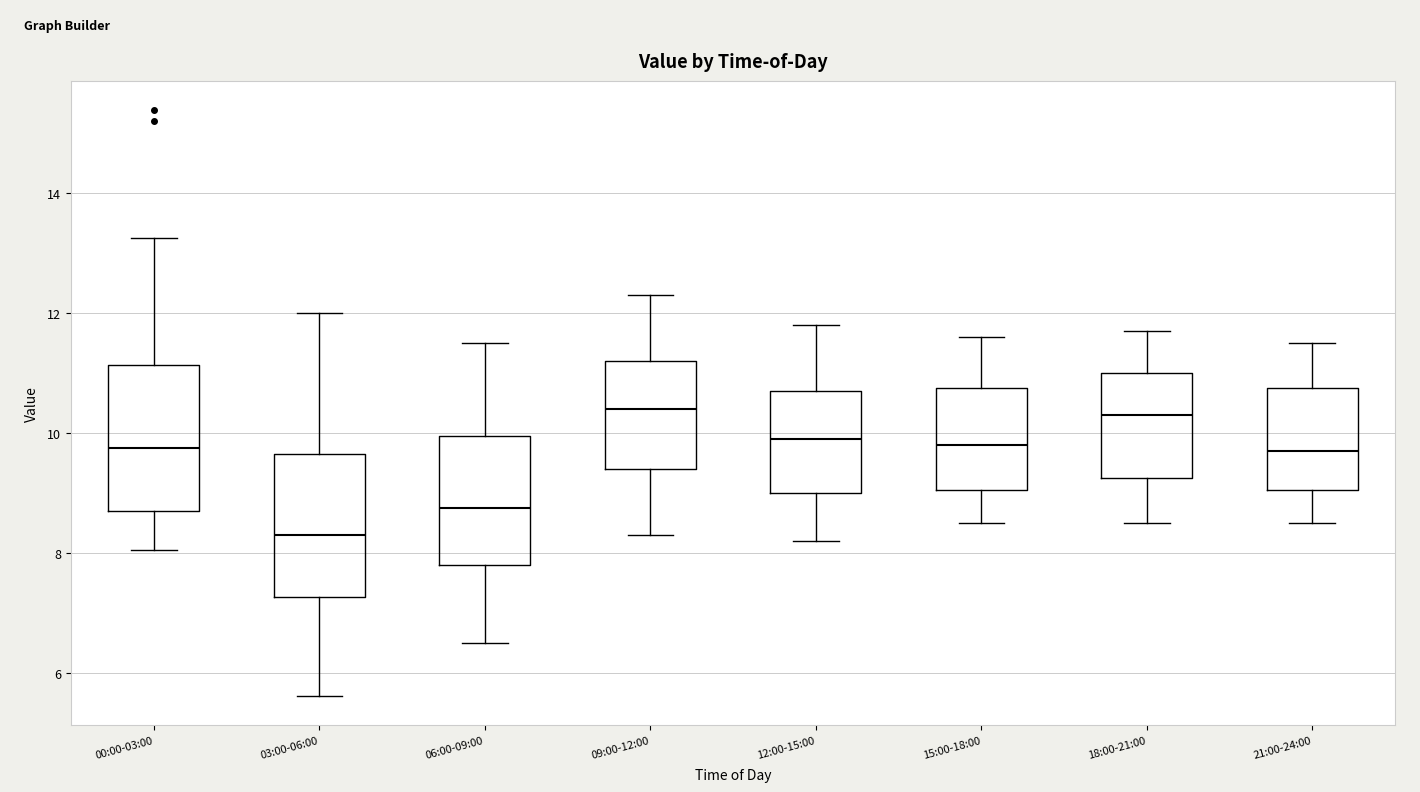

Where does the median line of the box for 06:00-09:00 sit on the y-axis? The values are not printed on the chart, so give them approximately, as read against the axis.

8.8